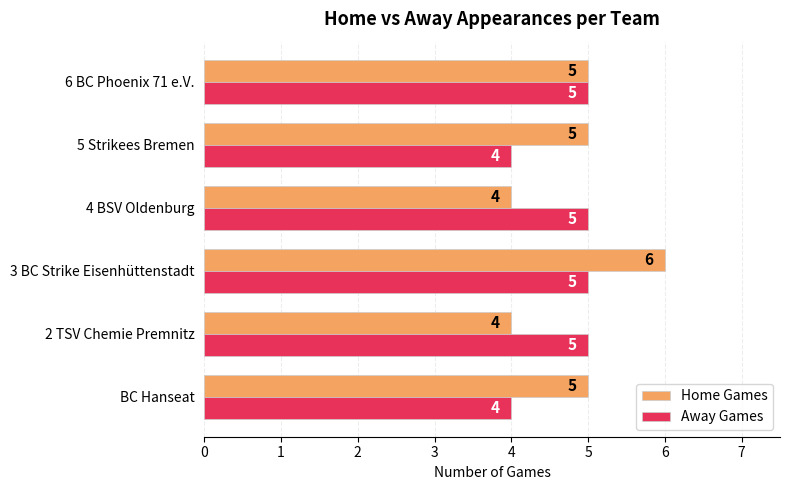

True or false: Home Games has a value of 7 at 2 TSV Chemie Premnitz.

False